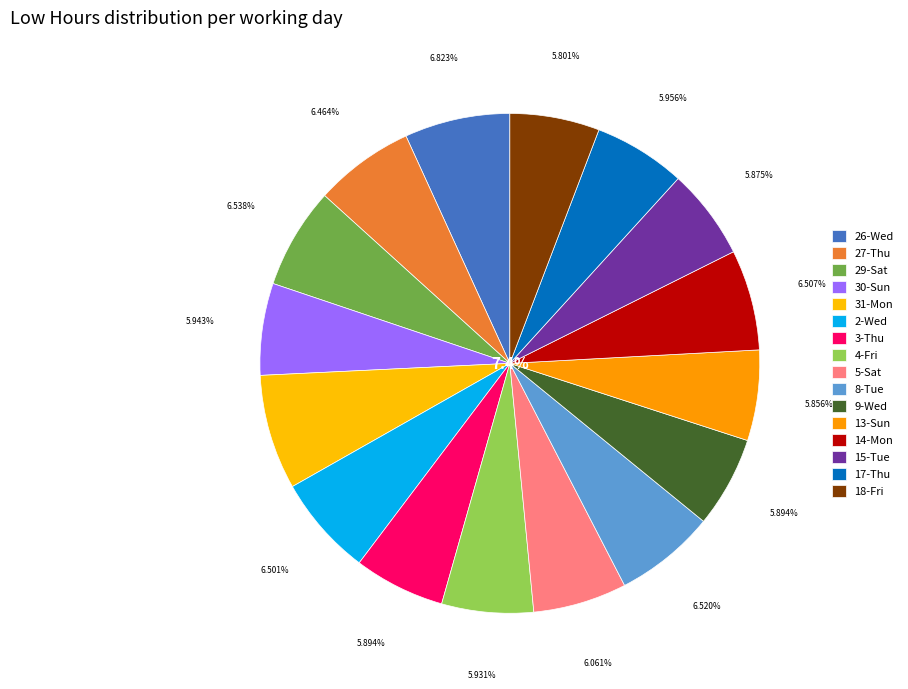

Which slice is the largest?

31-Mon